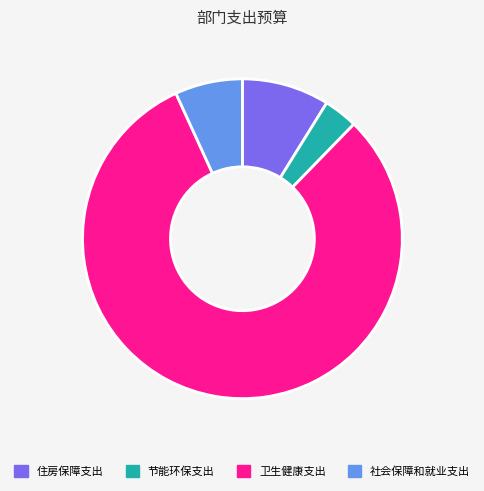

Count the number of slices in the pie.

4